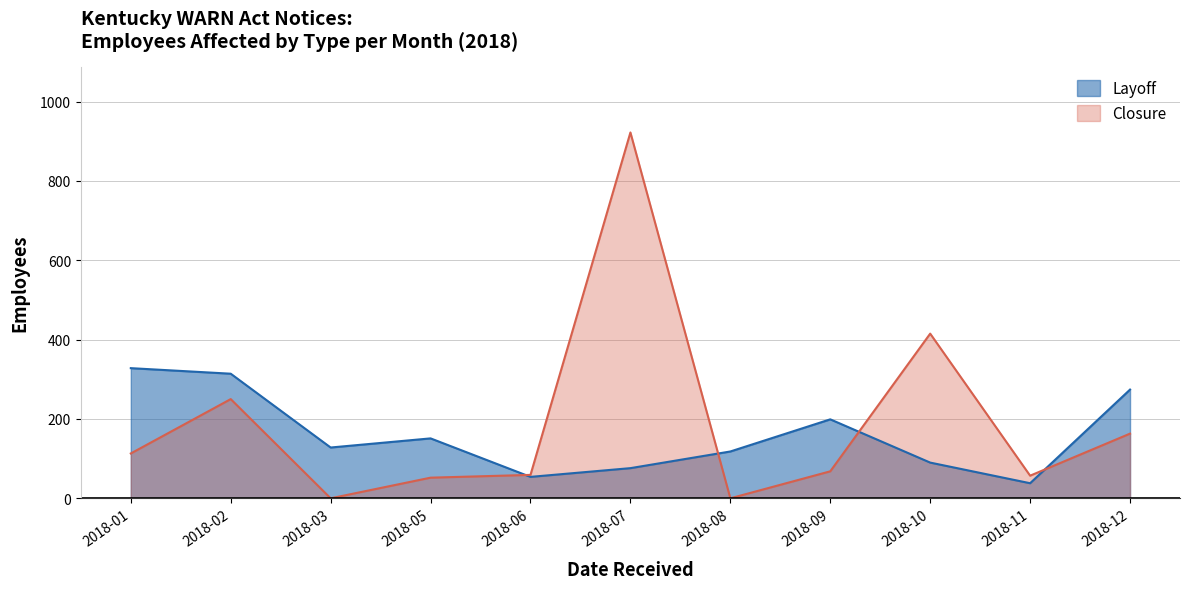

Between which two adjacent categories do Closure and Layoff first intersect?

2018-05 and 2018-06